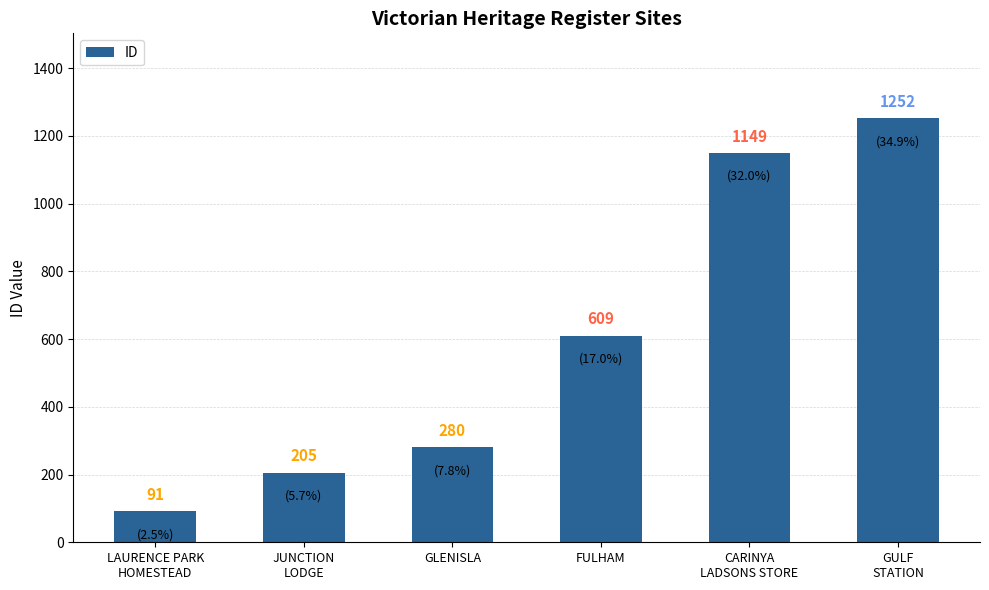

What is the ratio of the value at GLENISLA to the value at CARINYA
LADSONS STORE?

0.2